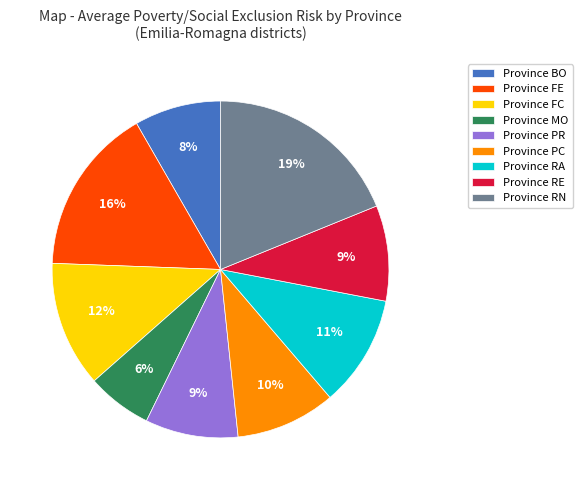

What is the smallest slice in the pie chart?

Province MO